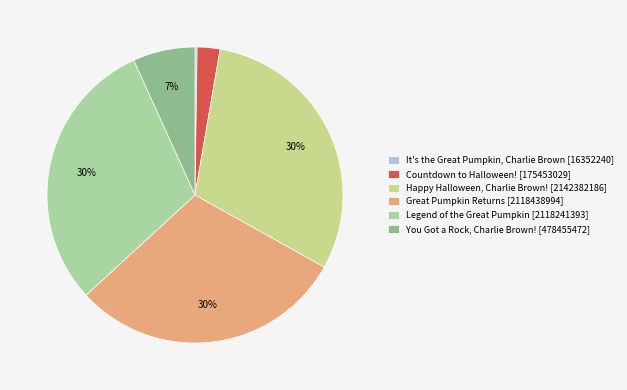

The Great Pumpkin Returns slice represents 24% of the pie. True or false?

False